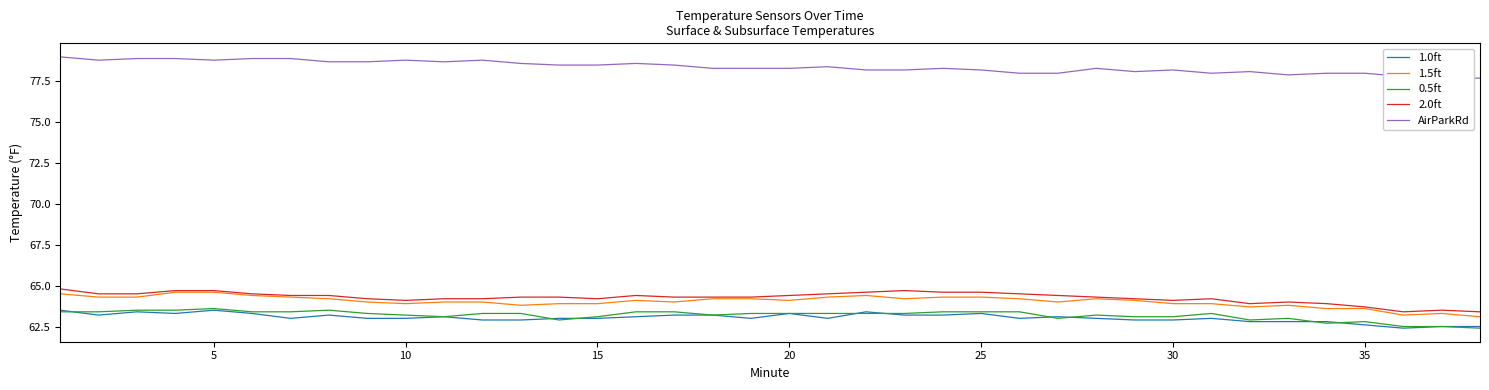

What is the minimum value for 2.0ft?

63.4